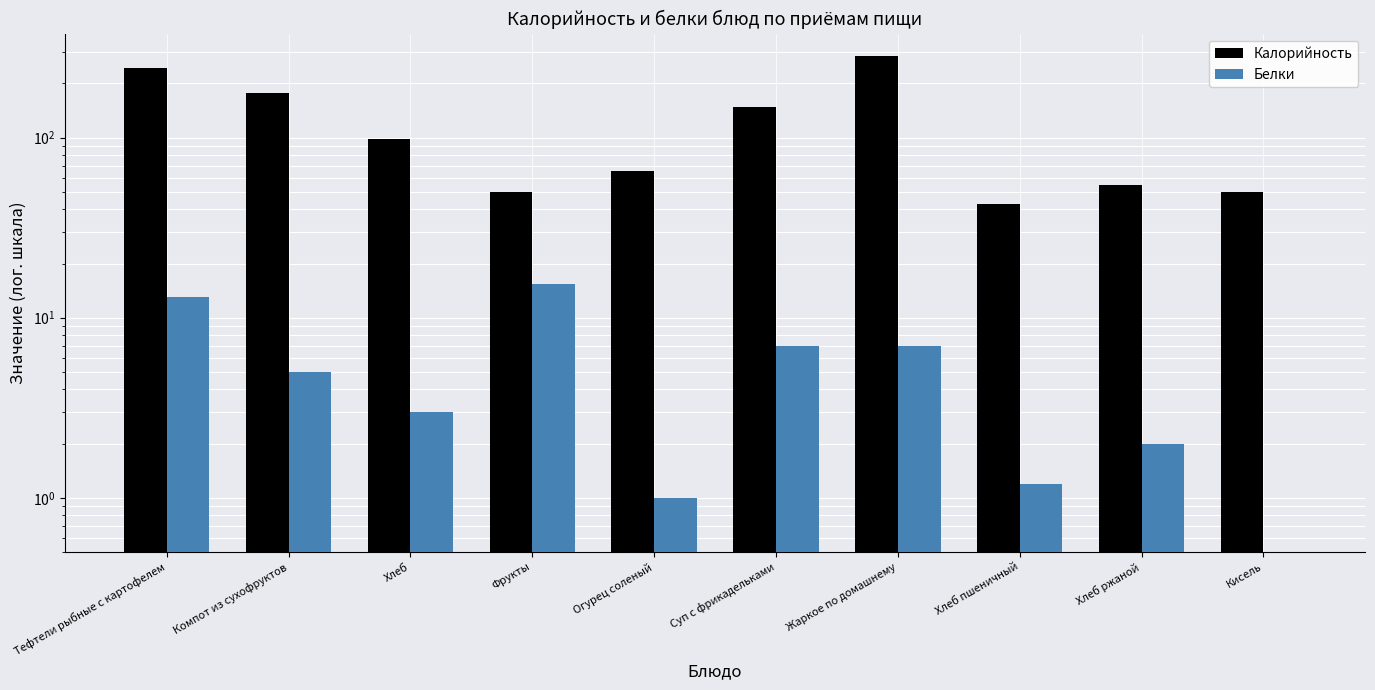

Is it true that Белки equals -6.5 at Кисель?

False